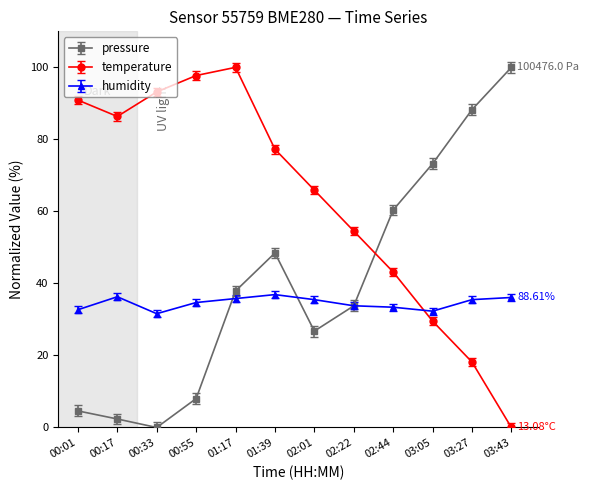

How many lines are shown in the chart?

3